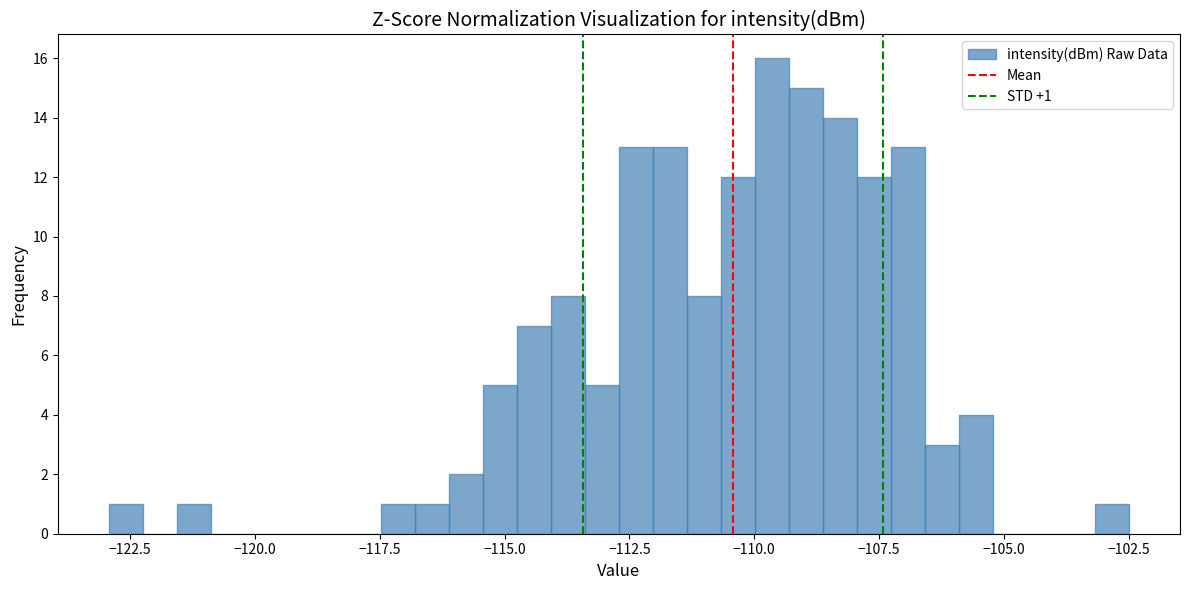

Read against the x-axis, roughly where is the centre of the tallest bar?

-109.5